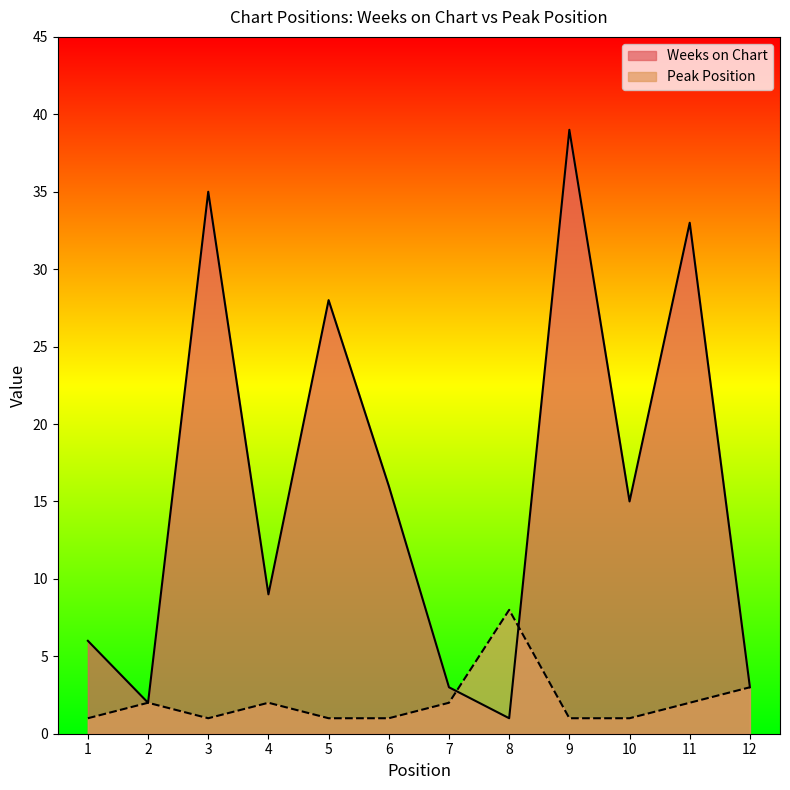

True or false: Peak Position and Weeks on Chart cross at least once.

True